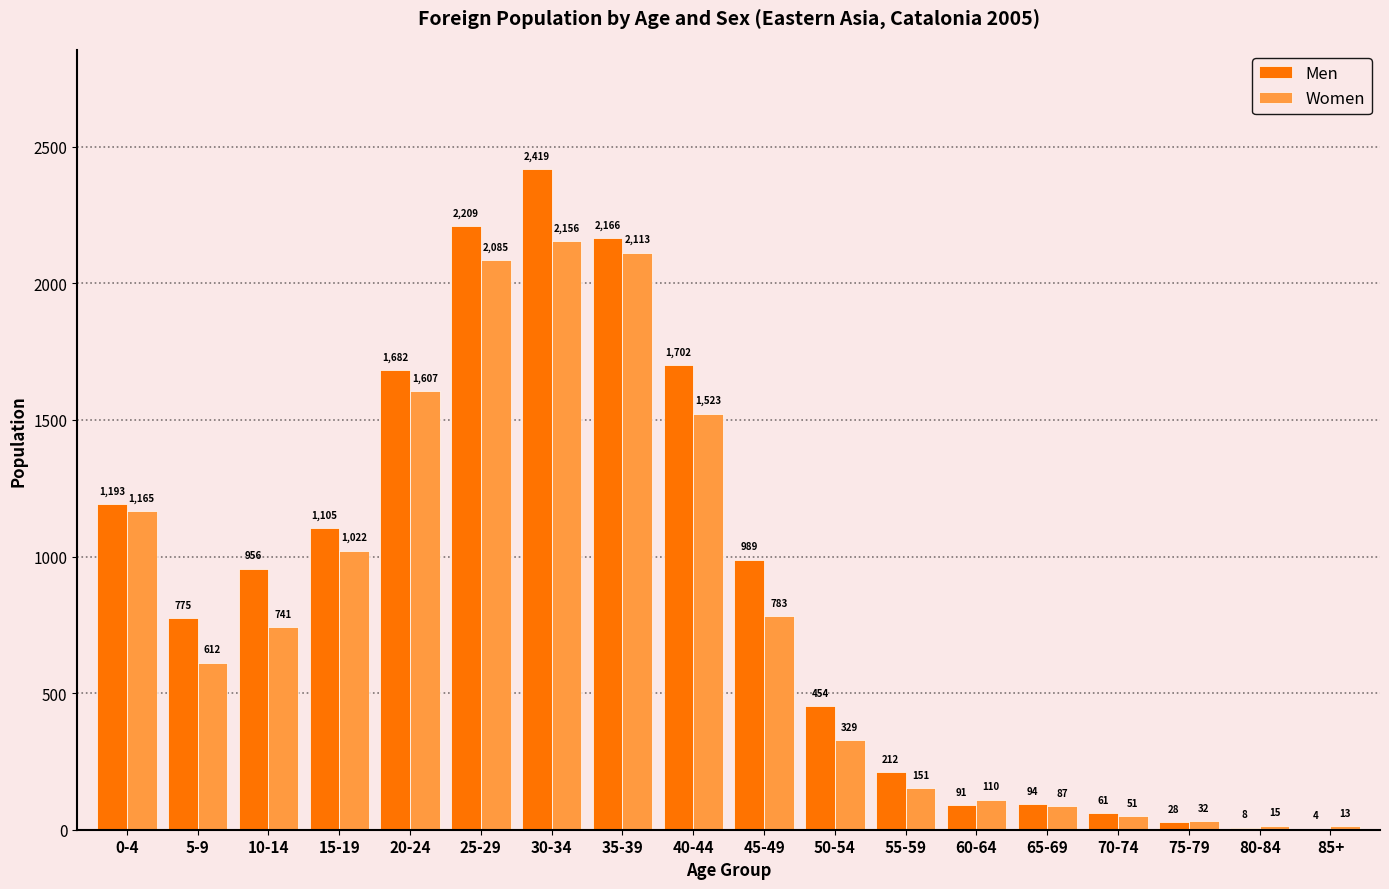

Between 0-4 and 40-44, which series saw the biggest shift?

Men